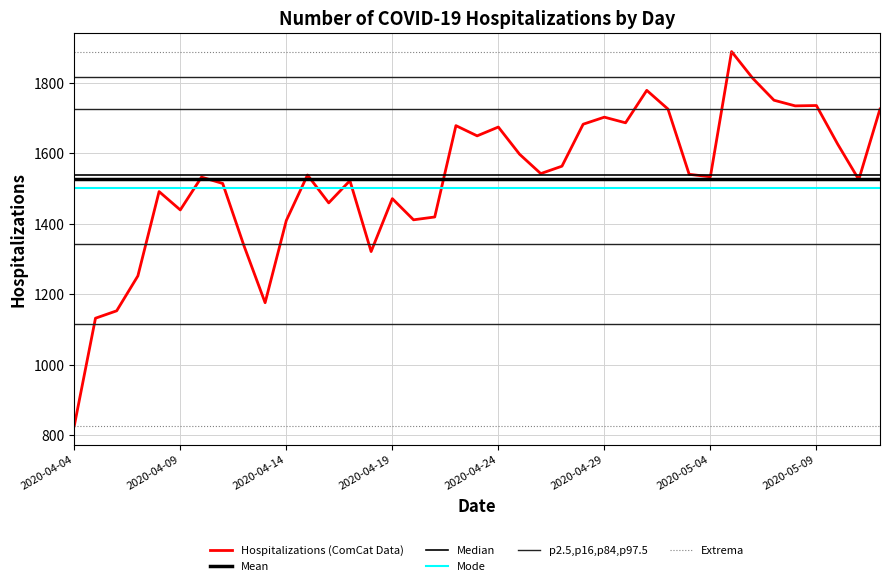

Reading left to right, list all the values displayed in this chart.

827	1132	1153	1252	1491	1439	1532	1514	1338	1176	1409	1538	1459	1522	1321	1471	1411	1419	1678	1649	1674	1597	1542	1563	1682	1702	1686	1778	1725	1540	1533	1888	1812	1750	1734	1735	1626	1525	1725